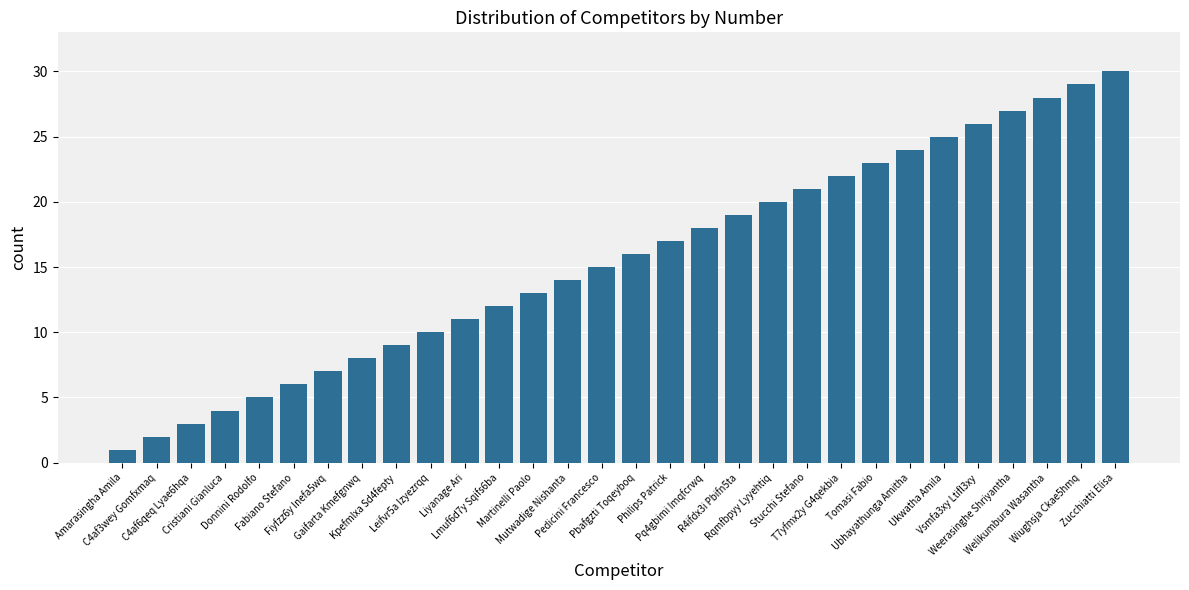

What is the minimum value shown in the chart?

1